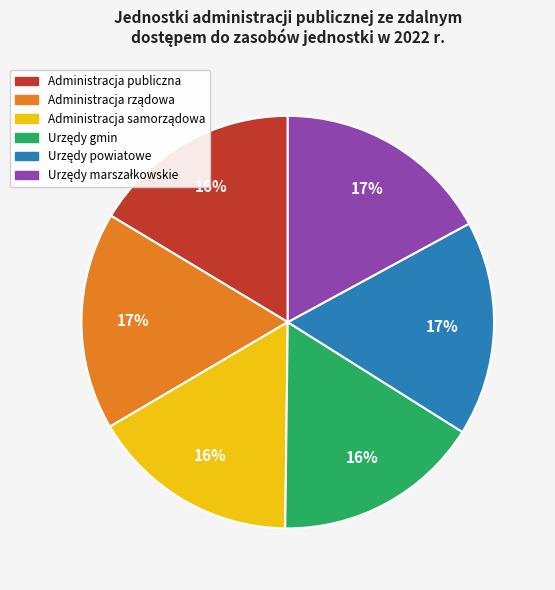

Is there any slice that represents more than half of the pie?

No